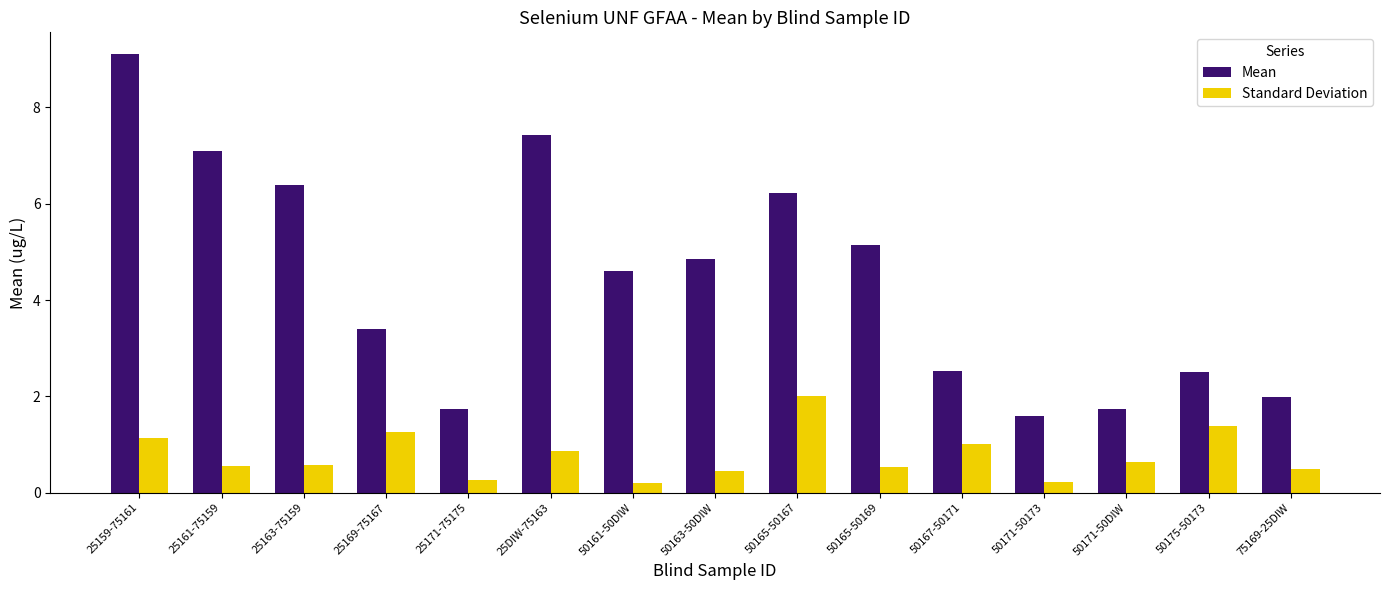

At which category is the sum across all series the highest?

25159-75161